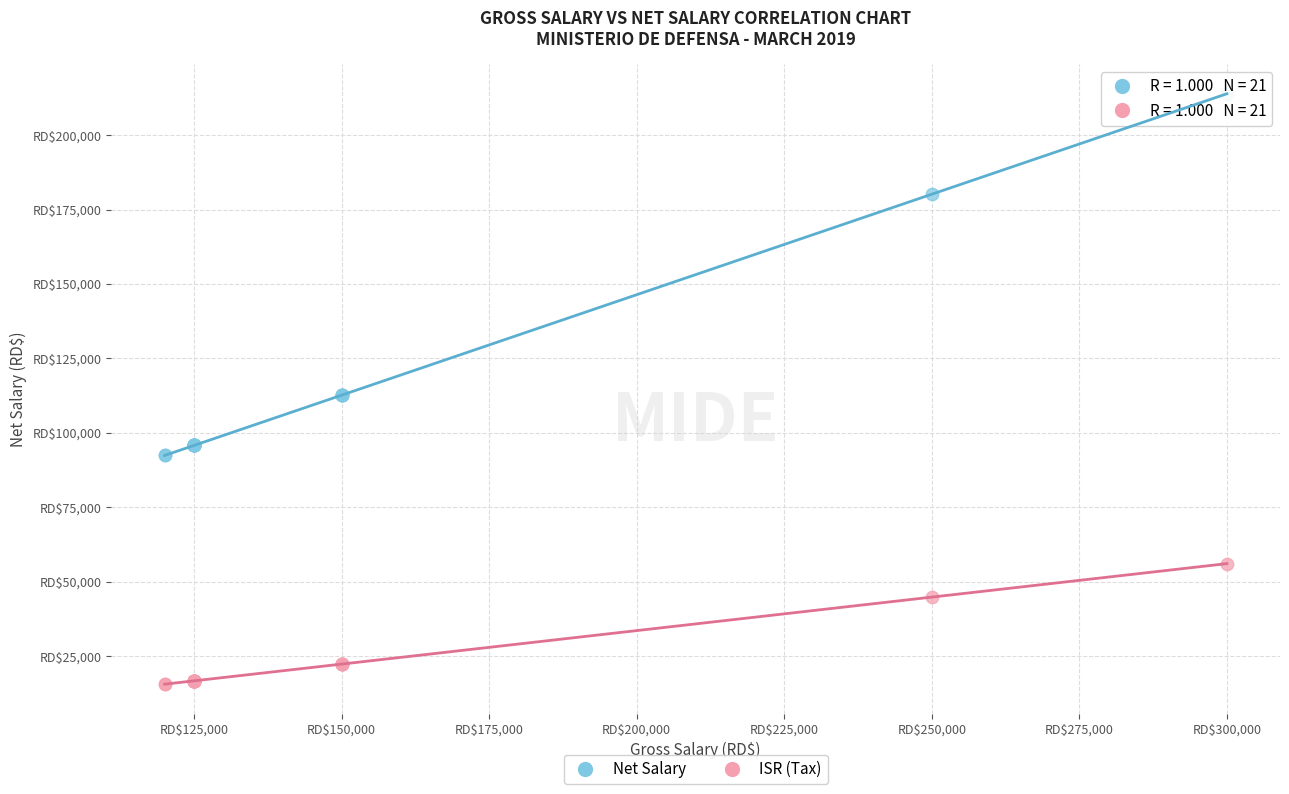

Which series has the widest spread of Y values?

Net Salary